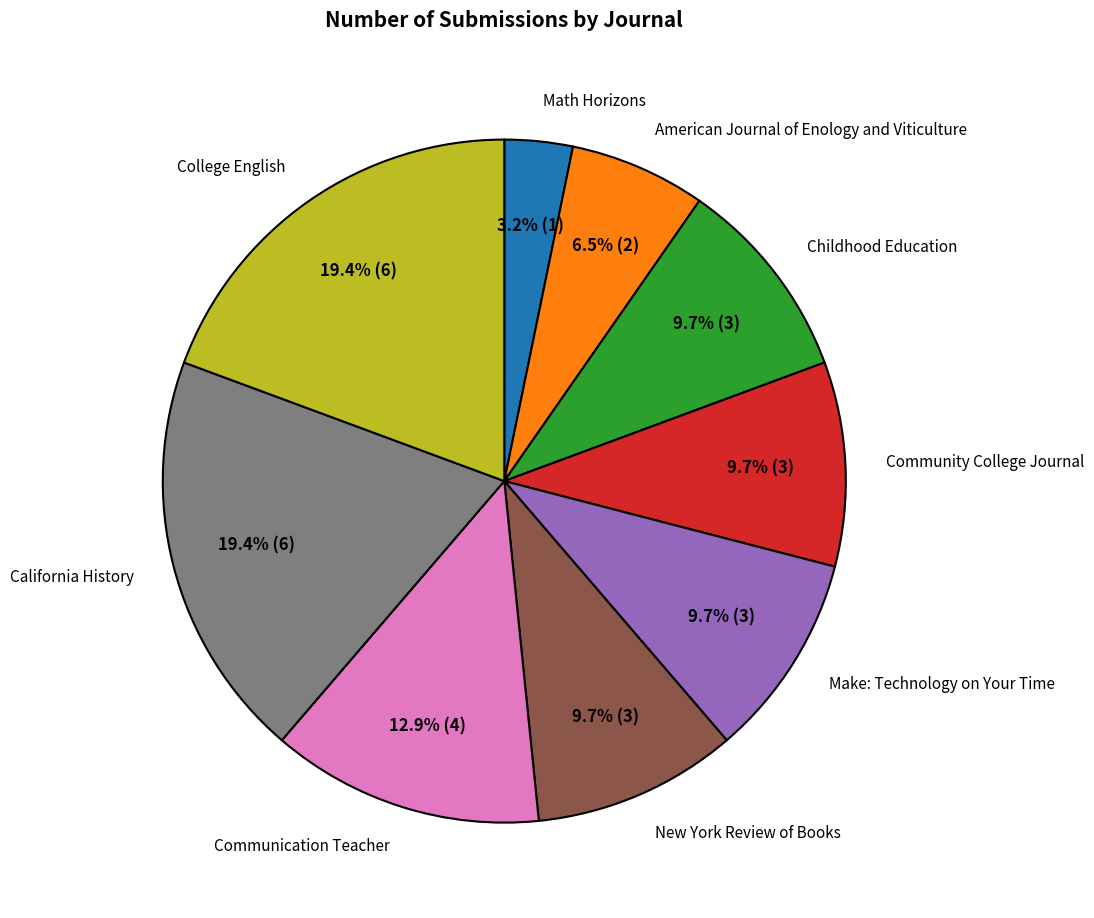

Is it true that Community College Journal is 10% of the pie?

True